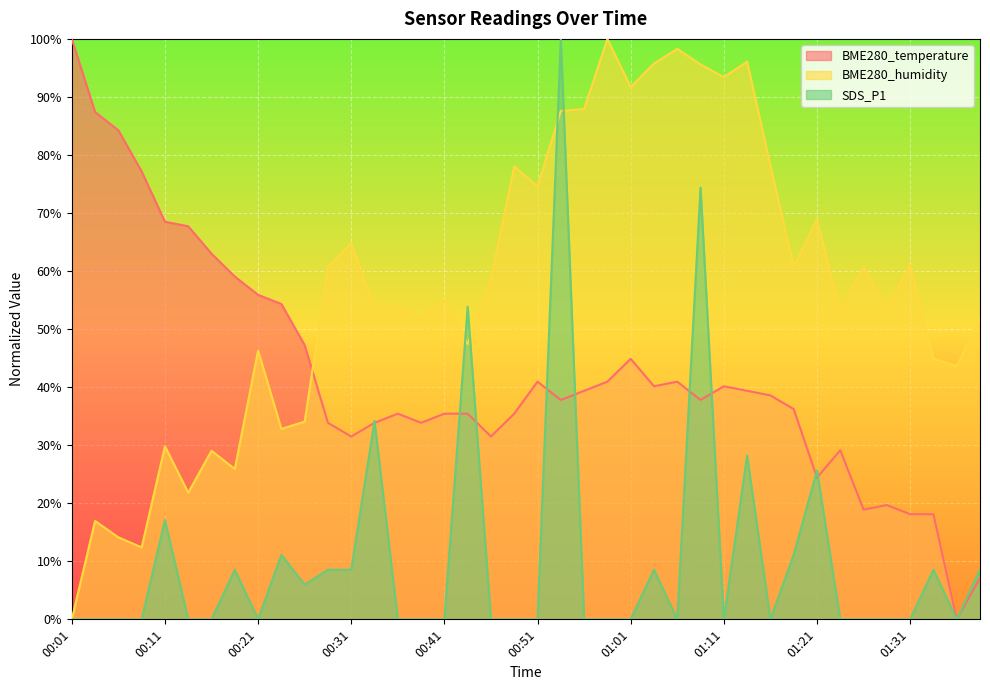

Rank the series at 00:46 from lowest to highest value.

SDS_P1, BME280_temperature, BME280_humidity